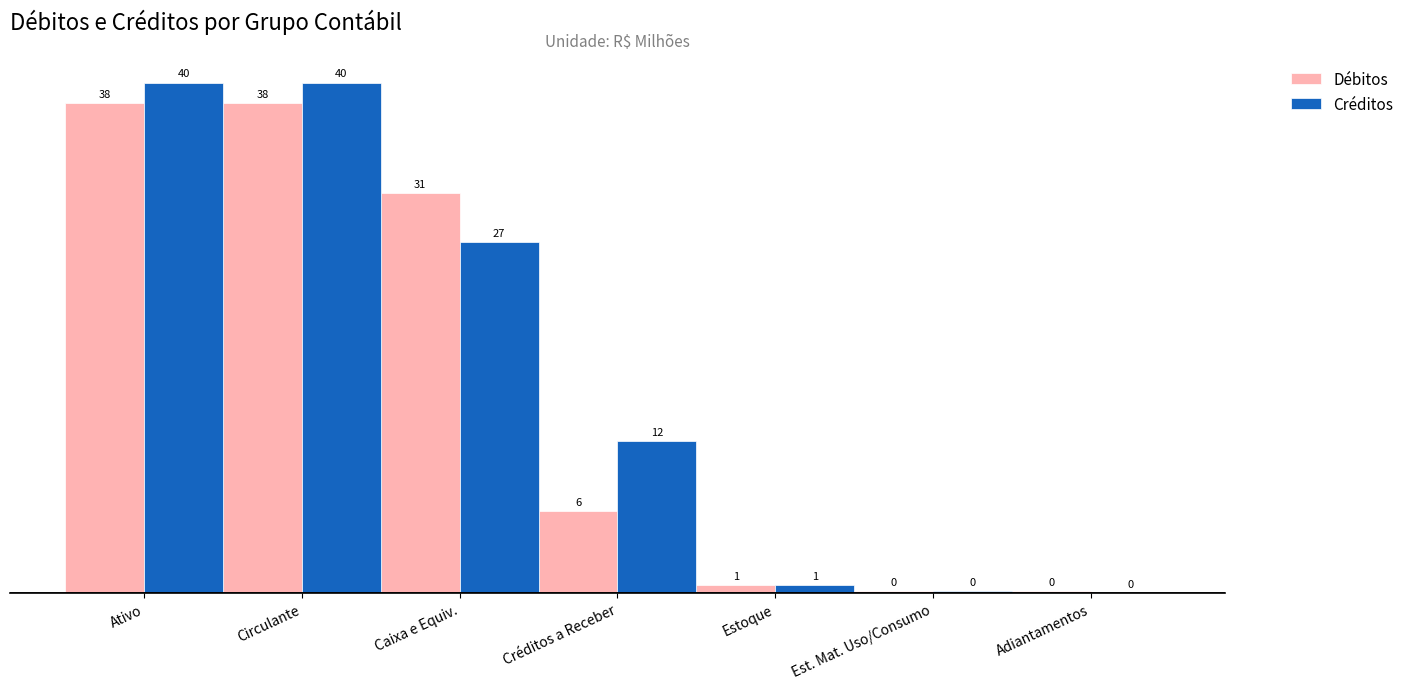

What is the sum of all Créditos values?

120.1